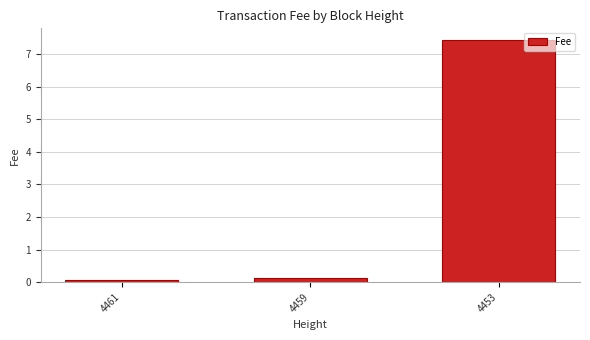

The value at 4453 is 7.4. True or false?

True